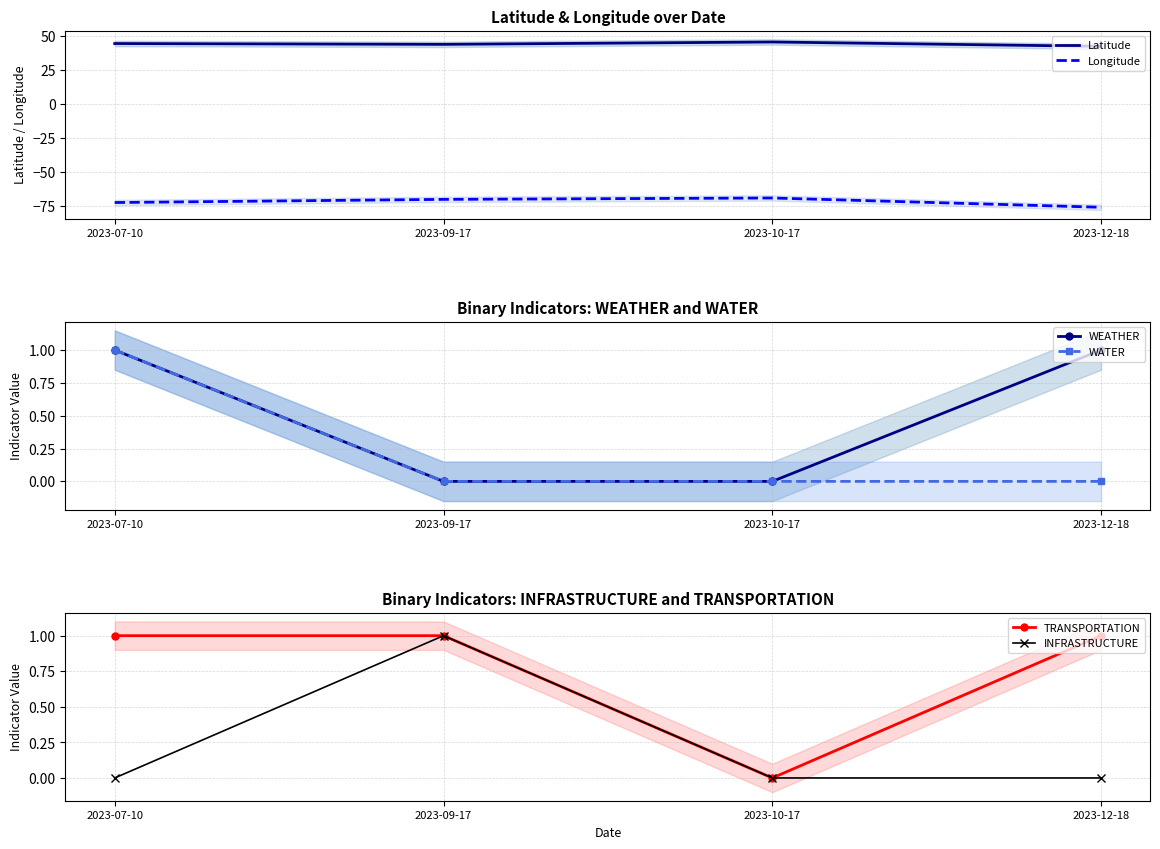

What is the difference between the TRANSPORTATION values at 2023-10-17 and 2023-07-10?

1